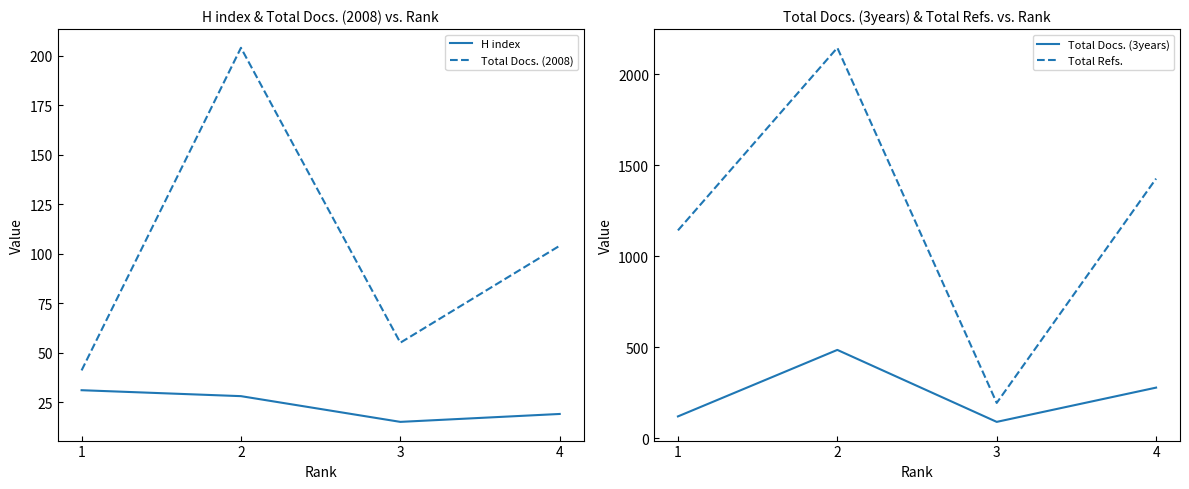

True or false: Total Refs. has more than 1 interior local peaks.

False